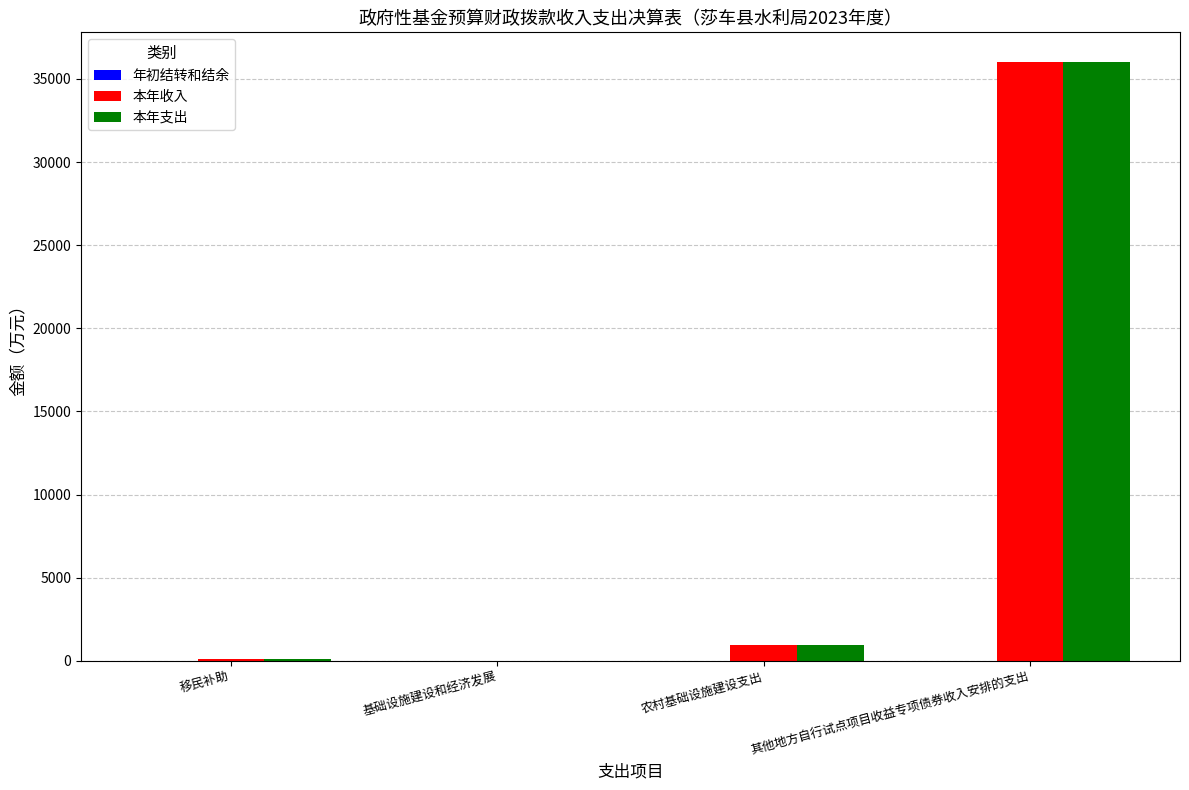

What is the highest value of the 本年支出 series?

36000.0